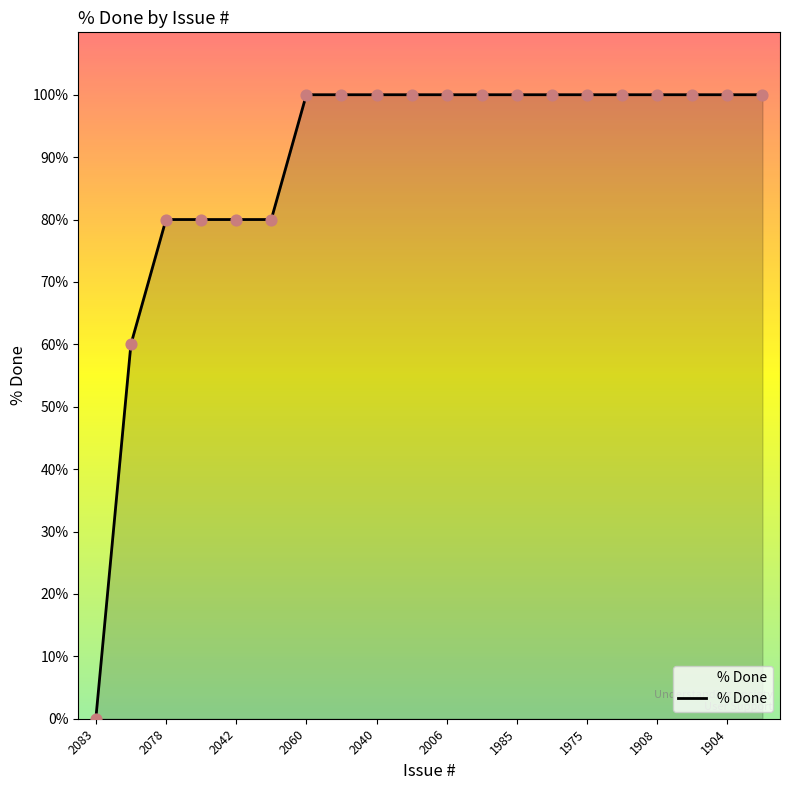

What is the maximum value shown in the chart?

100